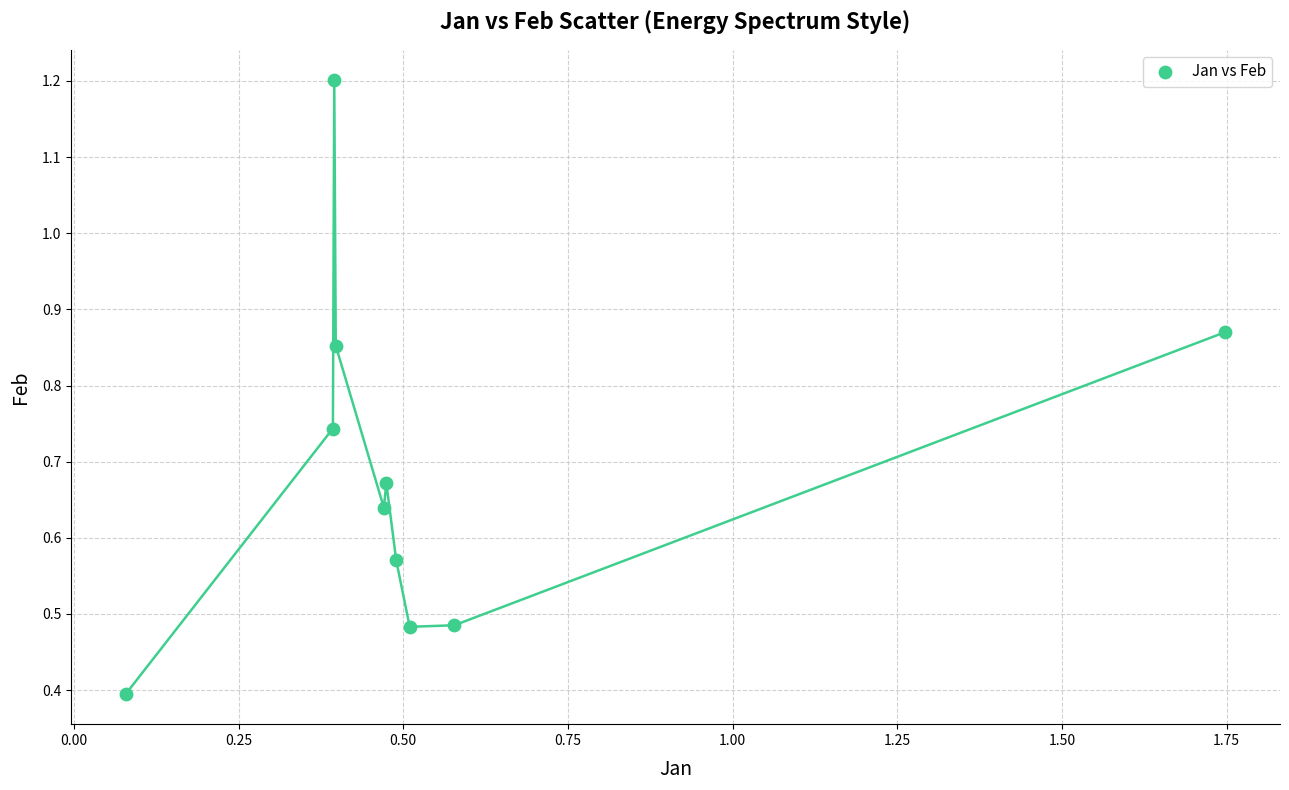

What is the range of X values (max minus min)?

1.7